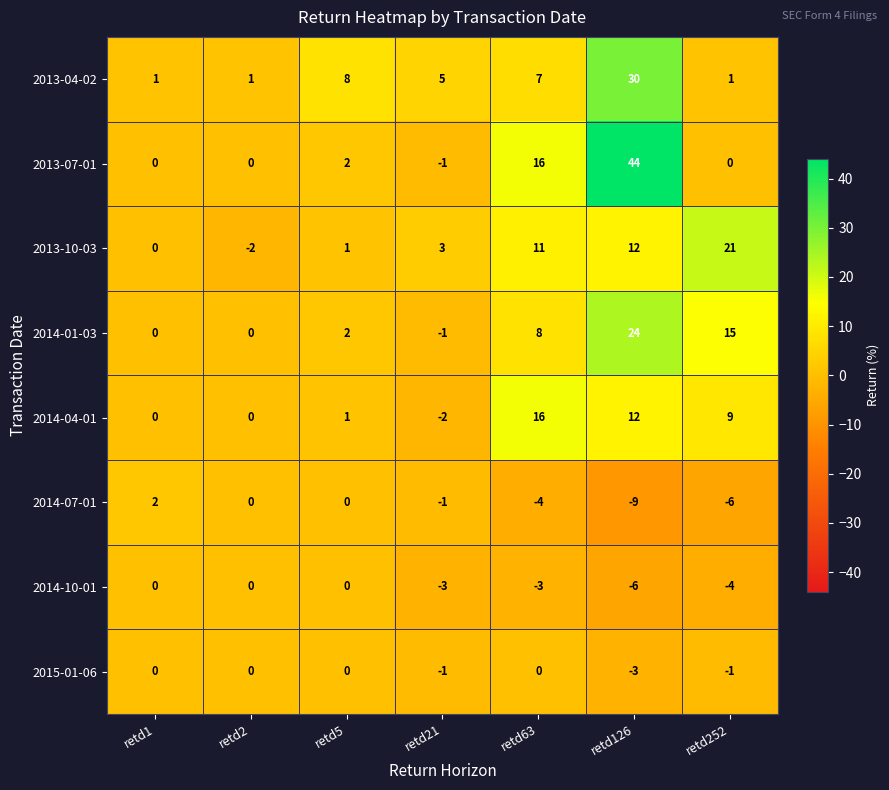

What is the sum of the 2014-07-01 values at retd126 and retd252?

-15